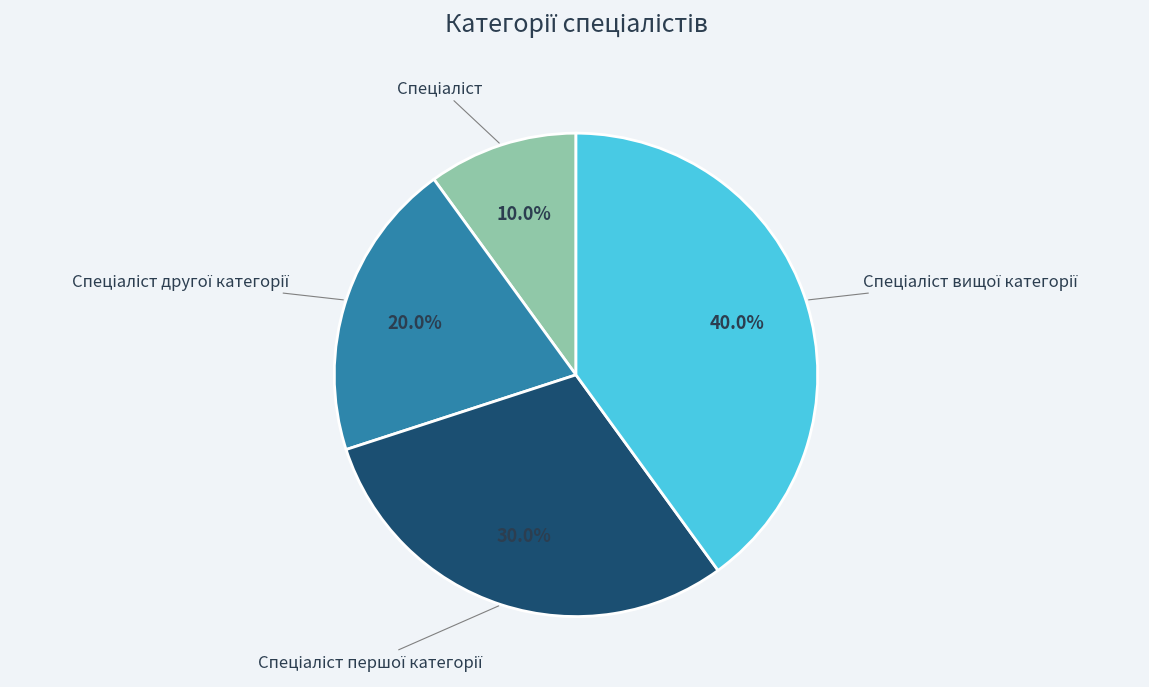

Is there a majority slice in this chart?

No